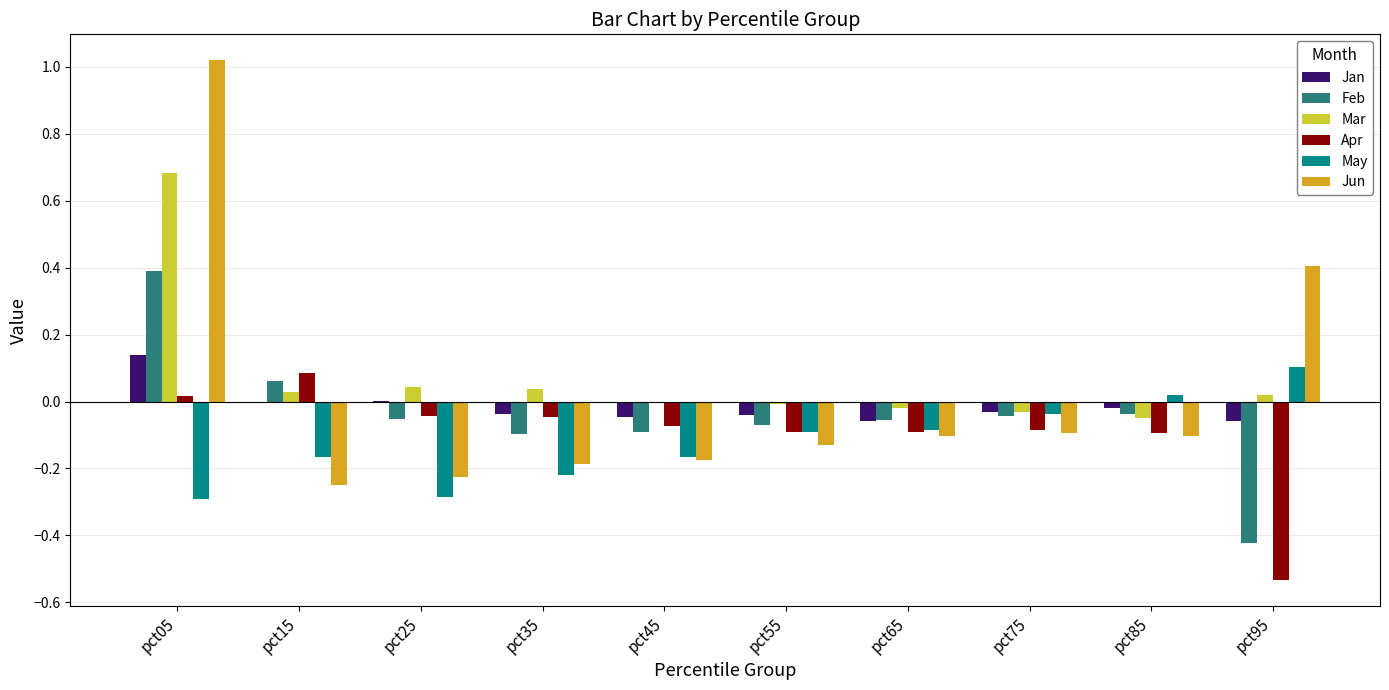

At which label does May reach its peak?

pct95